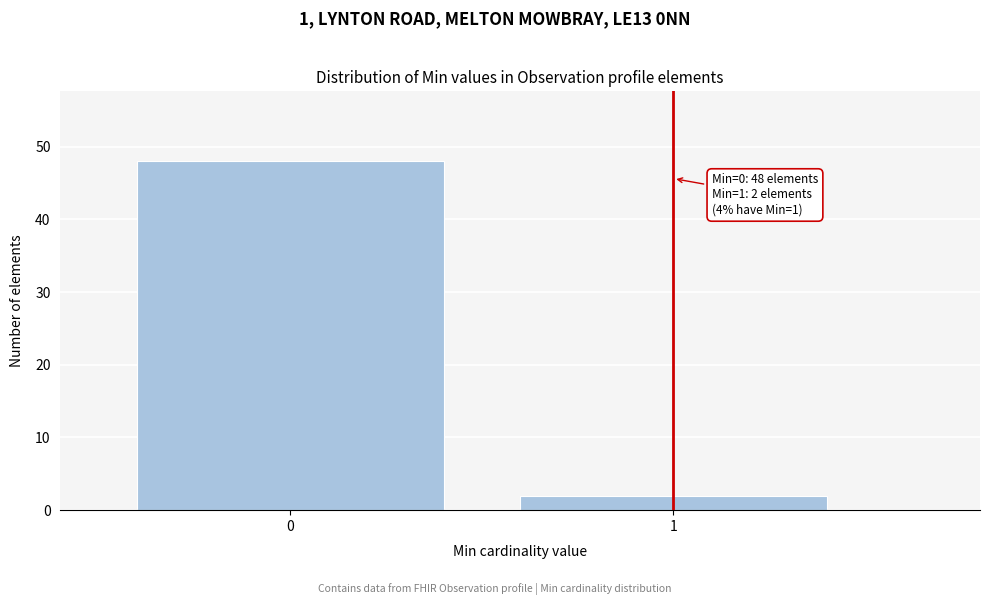

Reading right to left, extract all data points from this chart.

2	48